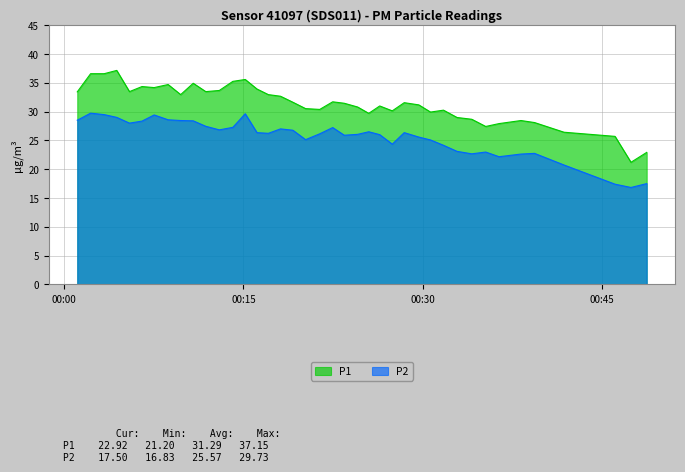

True or false: P1 and P2 cross at least once.

False